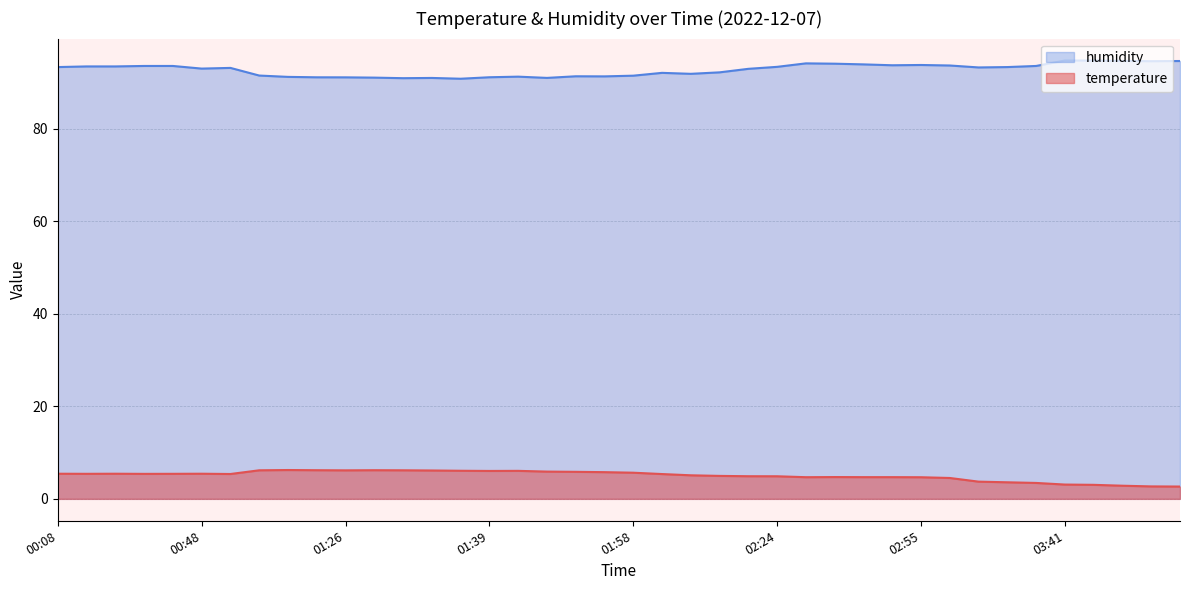

What is the value of the humidity point at the 1st from the left?

93.3